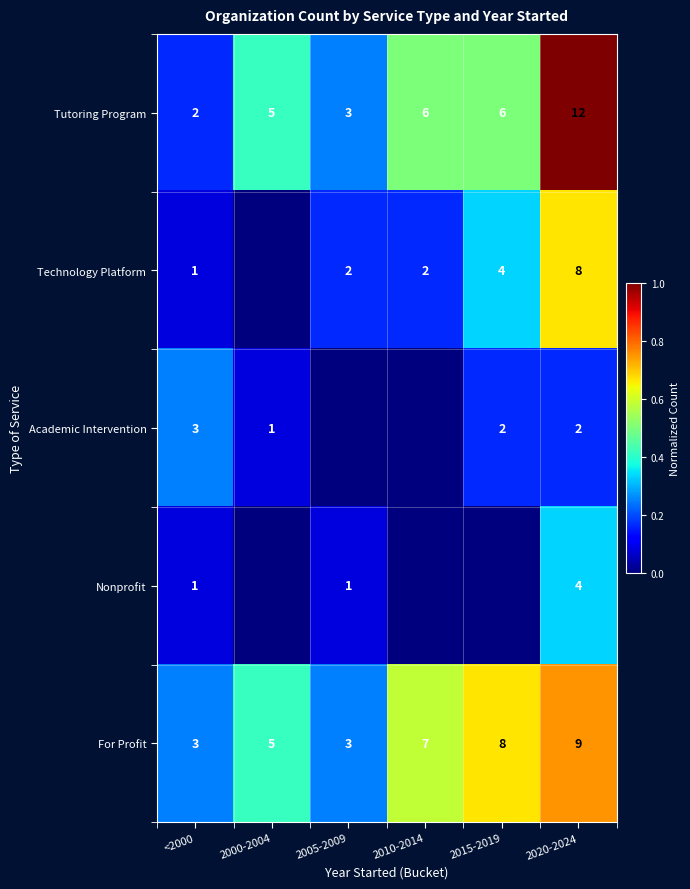

Which category has the lowest value across all series?

2000-2004